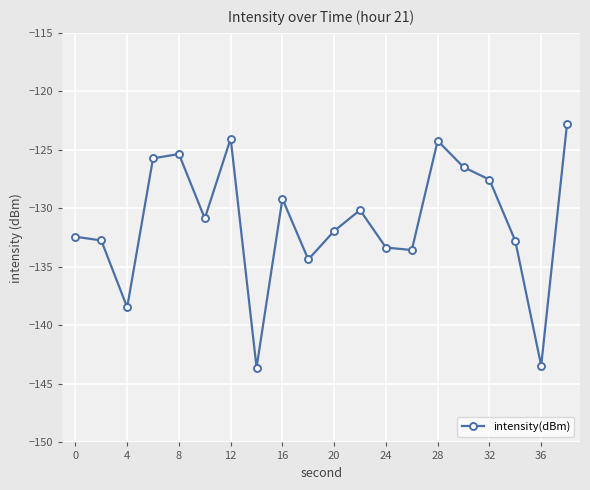

How many points are higher than both their immediate neighbors (excluding endpoints)?

5